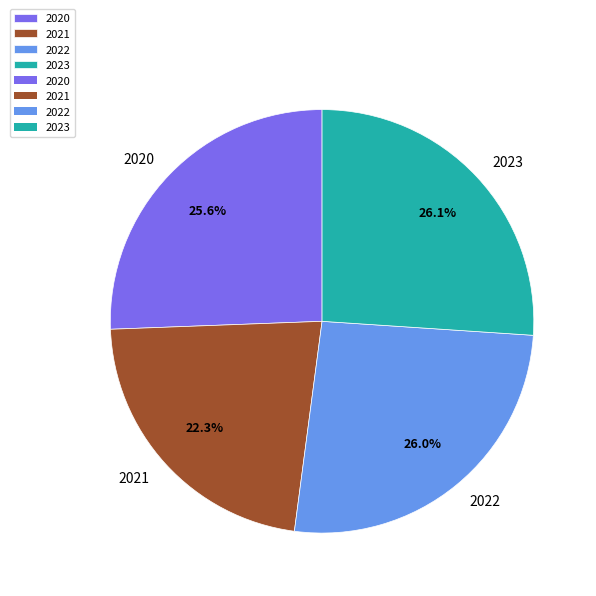

To the nearest percent, what is the average slice percentage?

25%